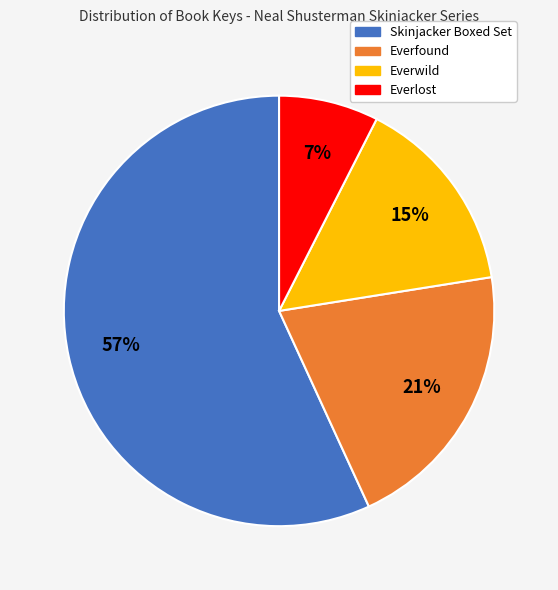

True or false: Everfound accounts for 21% of the total.

True